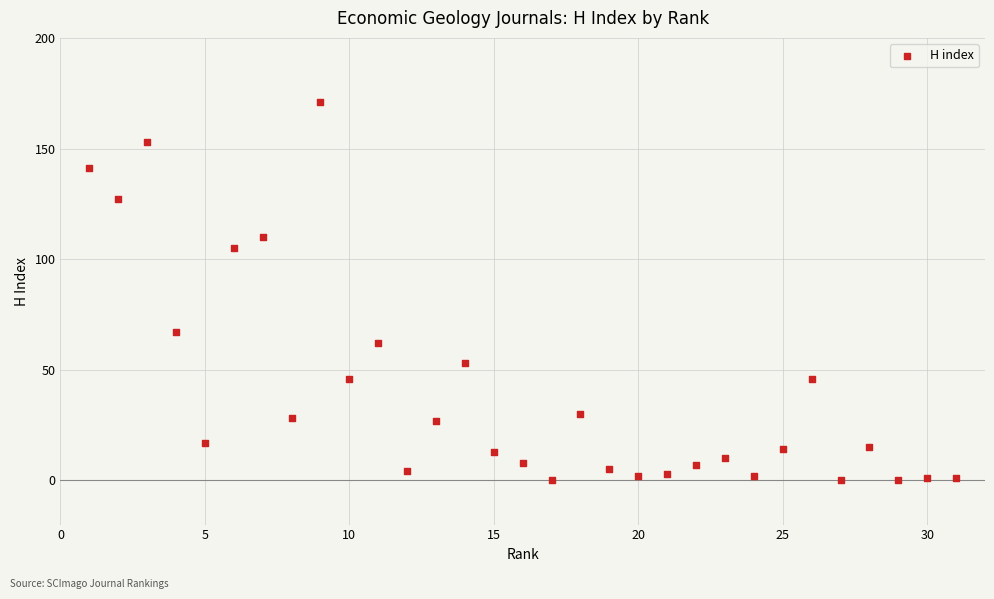

What is the range of X values (max minus min)?

30